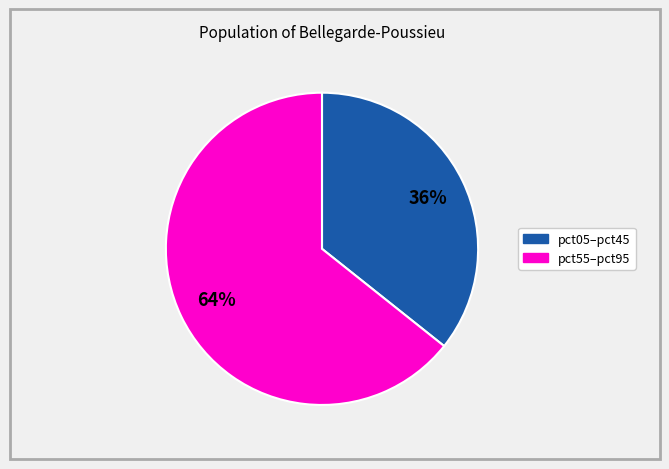

To the nearest percent, what is the average slice percentage?

50%